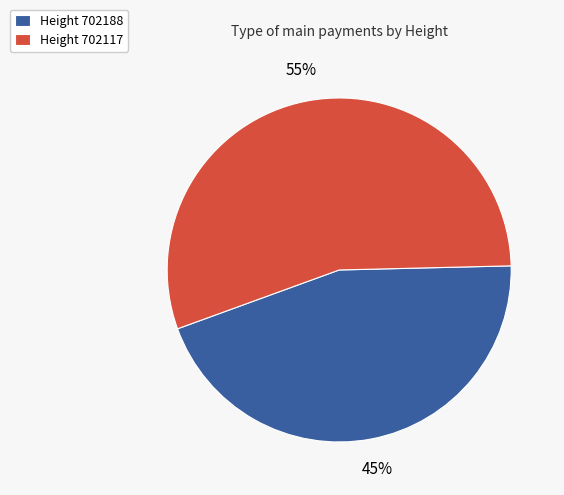

How many slices are in this pie chart?

2